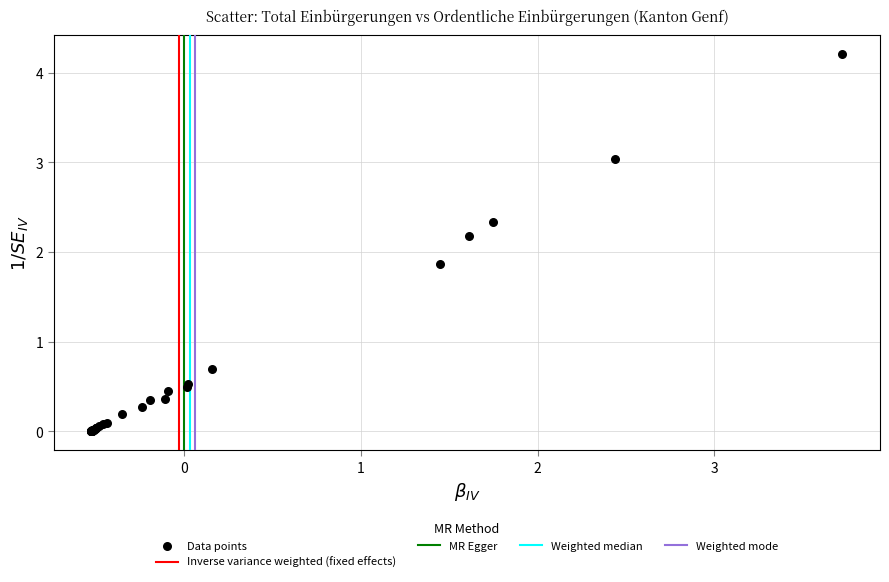

What Y value in the scatter plot is closest to 2?

1.9